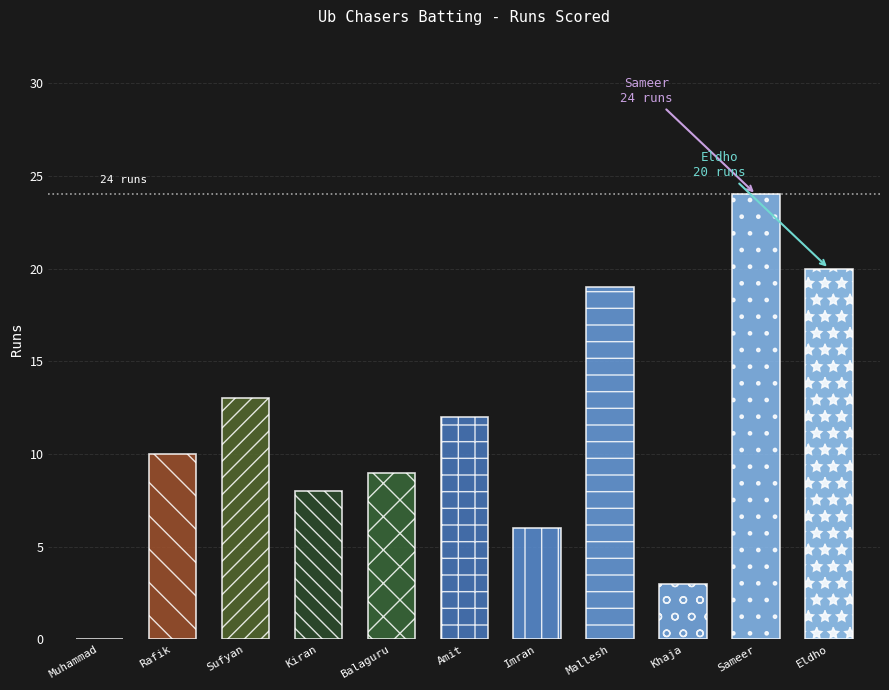

How many positive values are there?

10